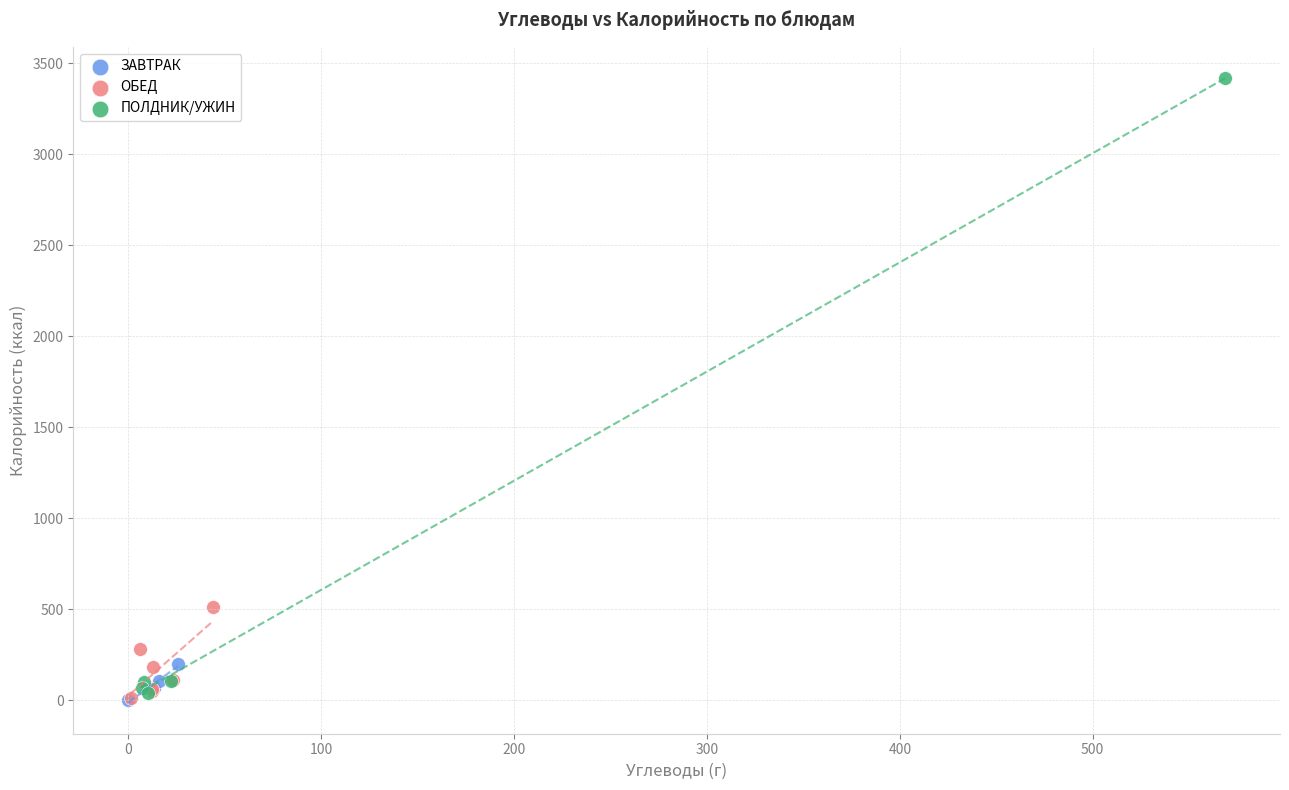

Which series reaches the maximum Y coordinate?

ПОЛДНИК/УЖИН